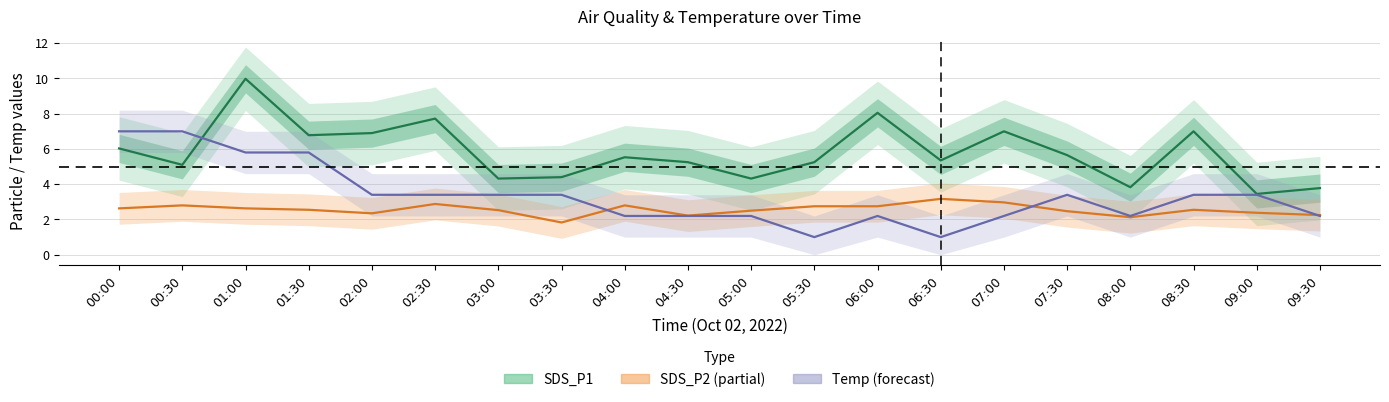

Rank the series by their average value, from lowest to highest.

SDS_P2, Temp (normalised), SDS_P1